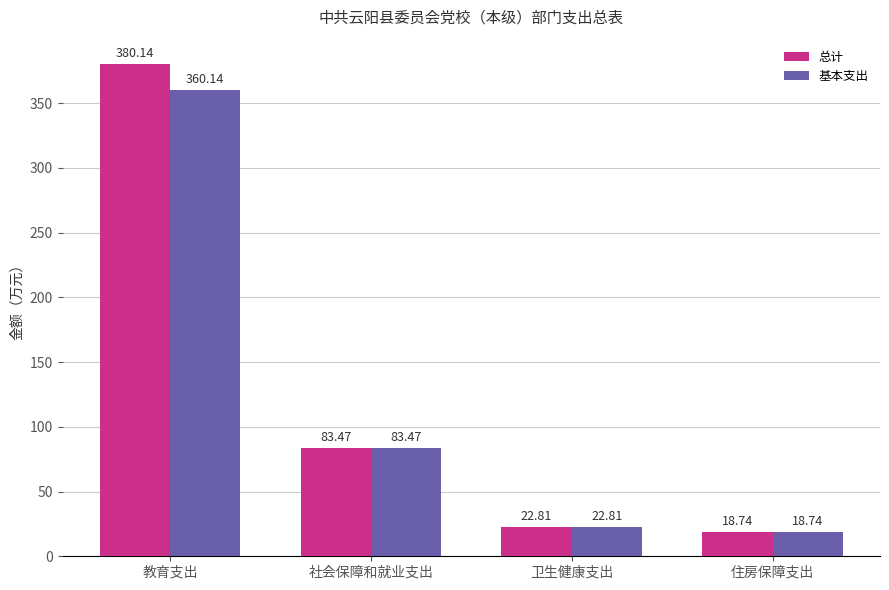

Reading left to right, list all the values displayed in this chart.

总计: 380.1	83.5	22.8	18.7
基本支出: 360.1	83.5	22.8	18.7